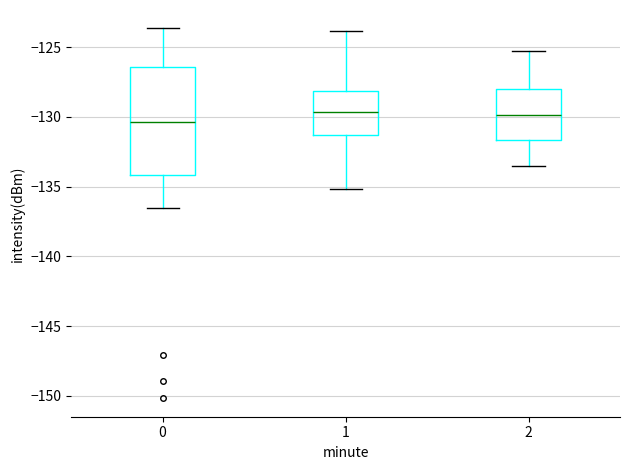

Reading left to right, read every box against the y-axis: the position of its median line, the range the box covers, and the ends of its whiskers. The values are not printed on the chart, so give them approximately, as read against the axis.

0: median -130.5, box -134.0 to -126.5, whiskers -136.5 to -123.5
1: median -129.5, box -131.5 to -128.0, whiskers -135.0 to -124.0
2: median -130.0, box -131.5 to -128.0, whiskers -133.5 to -125.5